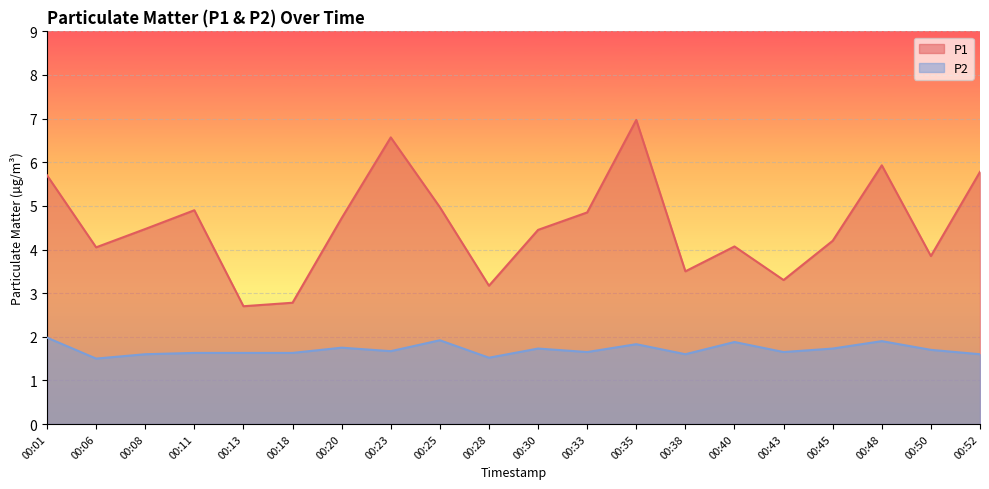

Rank the series by their maximum value, from highest to lowest.

P1, P2